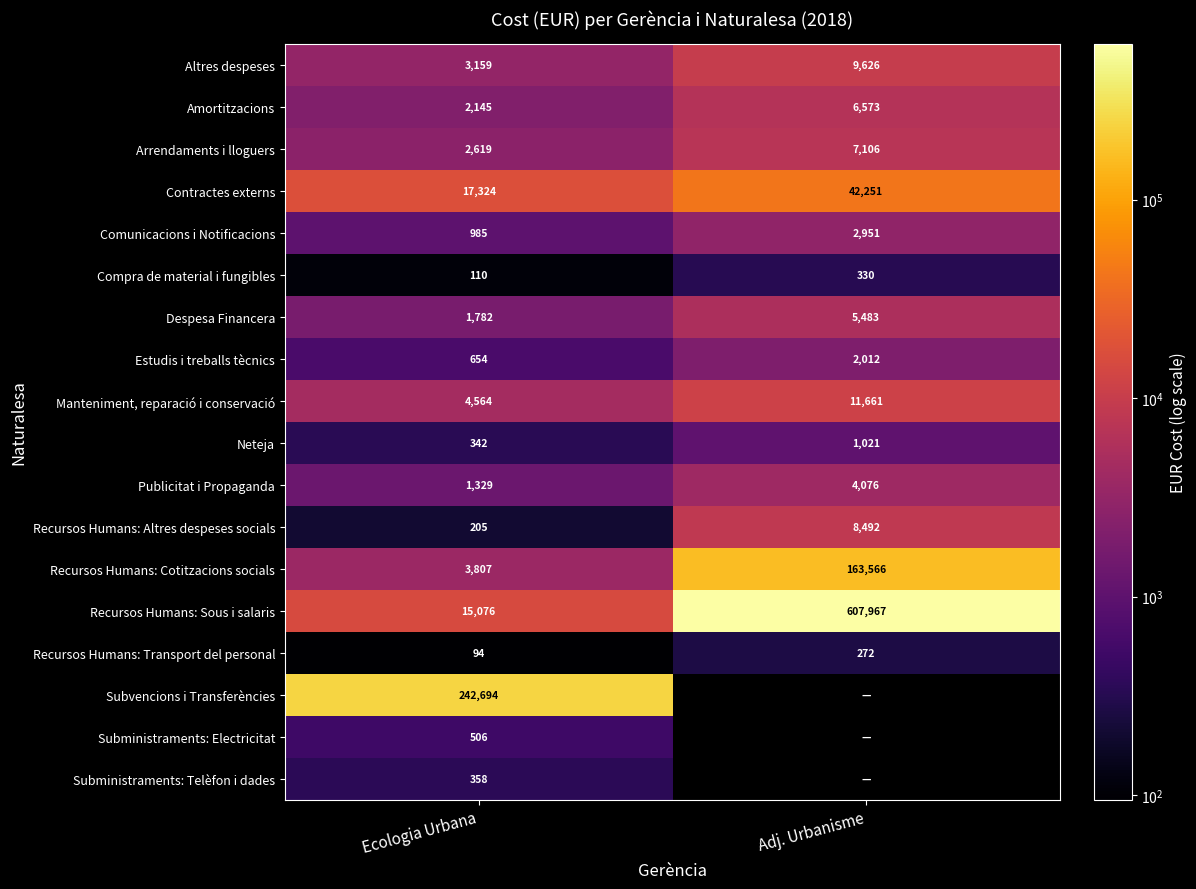

What is the difference between the highest and lowest values at Ecologia Urbana?

242600